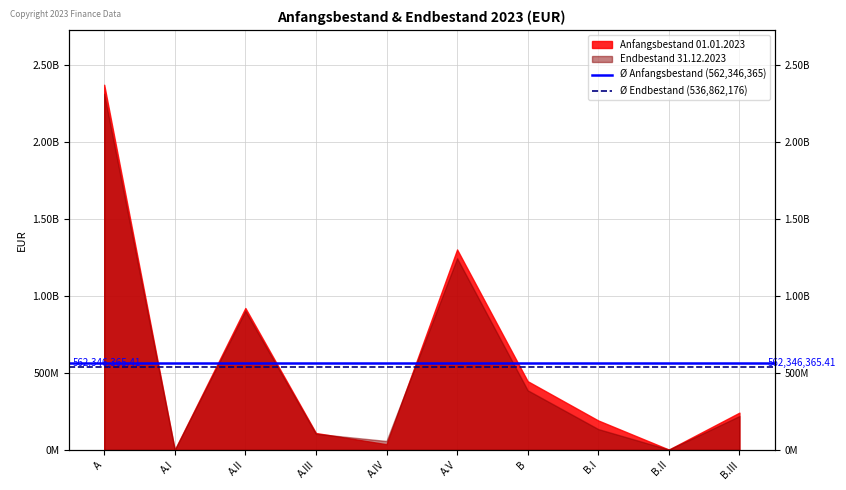

Is the value of Ø Anfangsbestand (562,346,365) at A greater than the value of Ø Endbestand (536,862,176) at A.I?

Yes